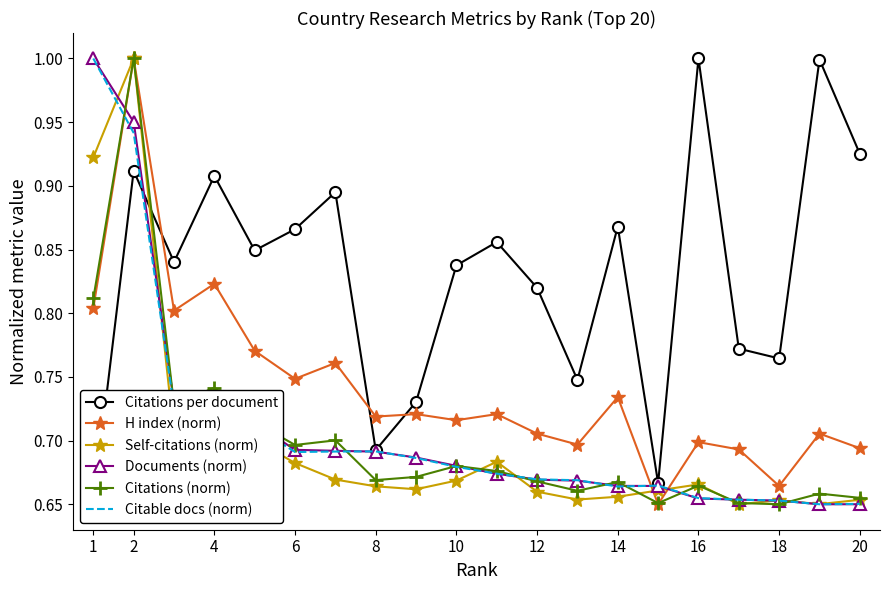

What is the maximum value for Citations per document?

1.0